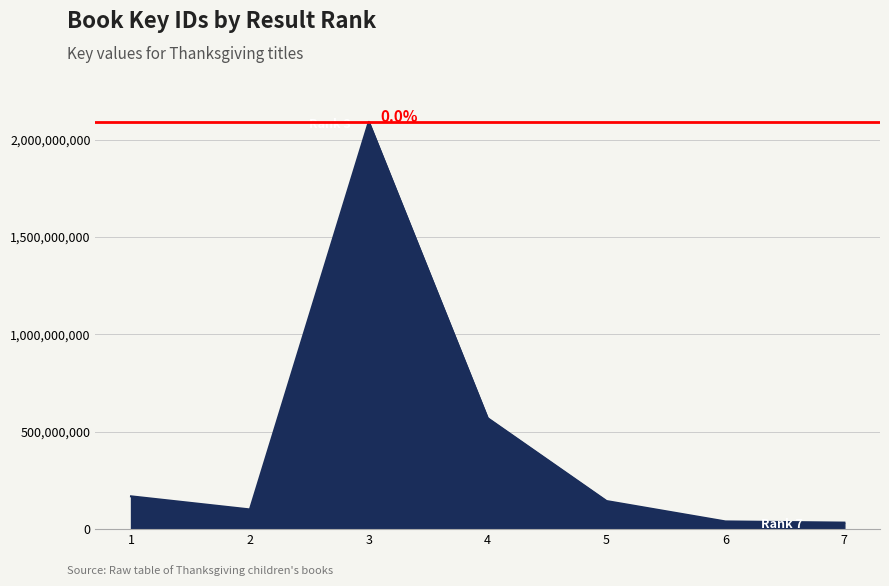

What is the maximum value shown in the chart?

2092133546